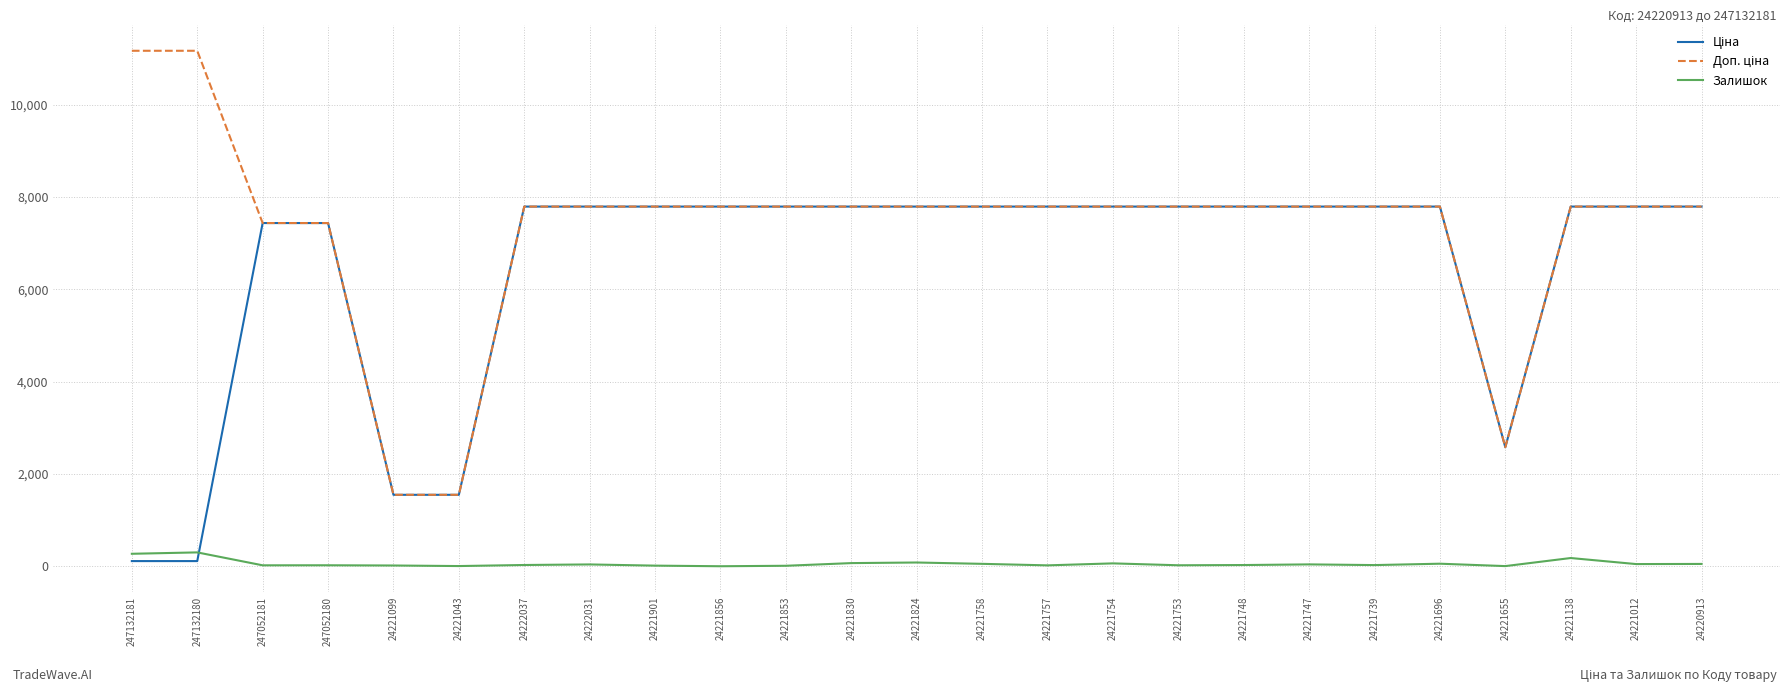

The Залишок series shows 25.0 at 24221739. True or false?

True